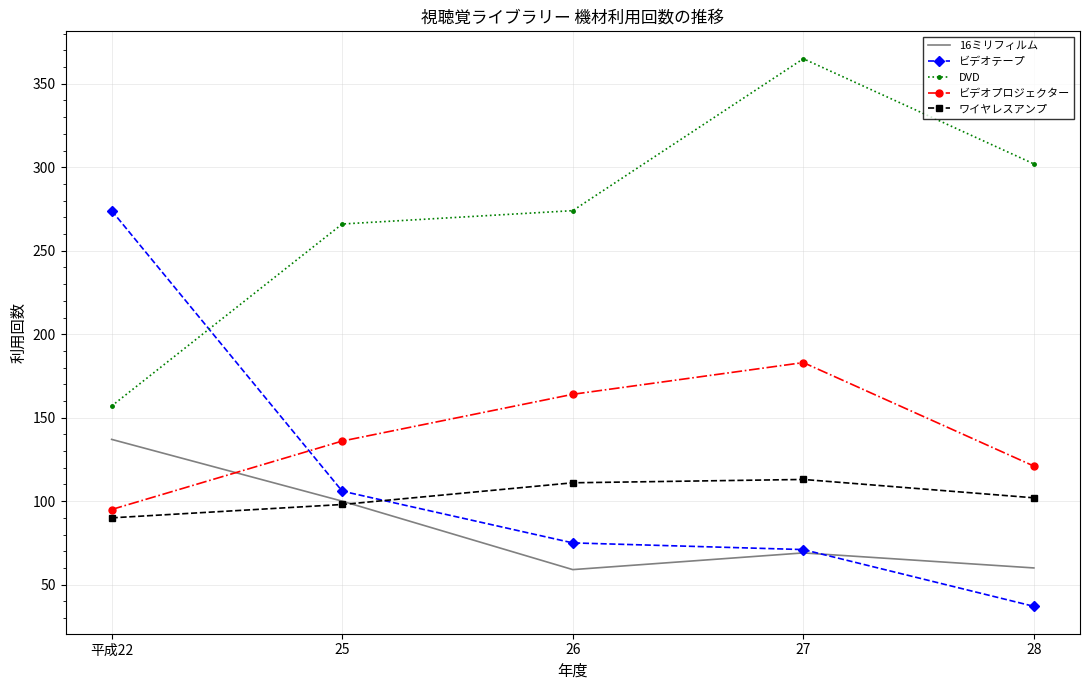

Is the value of DVD at 26 greater than the value of ビデオプロジェクター at 26?

Yes